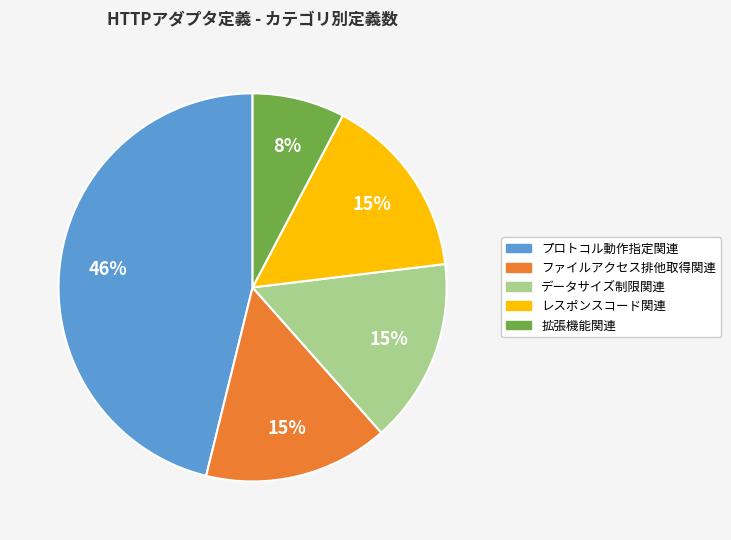

Approximately how many times larger is the value at ファイルアクセス排他取得関連 compared to プロトコル動作指定関連?

0.3